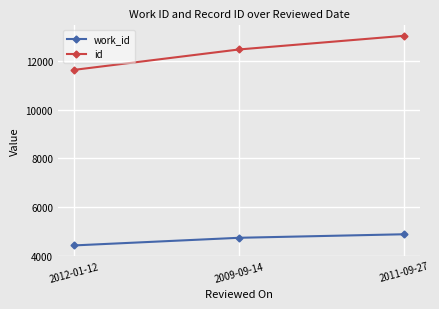

What is the label of the 3rd point from the right?

2012-01-12